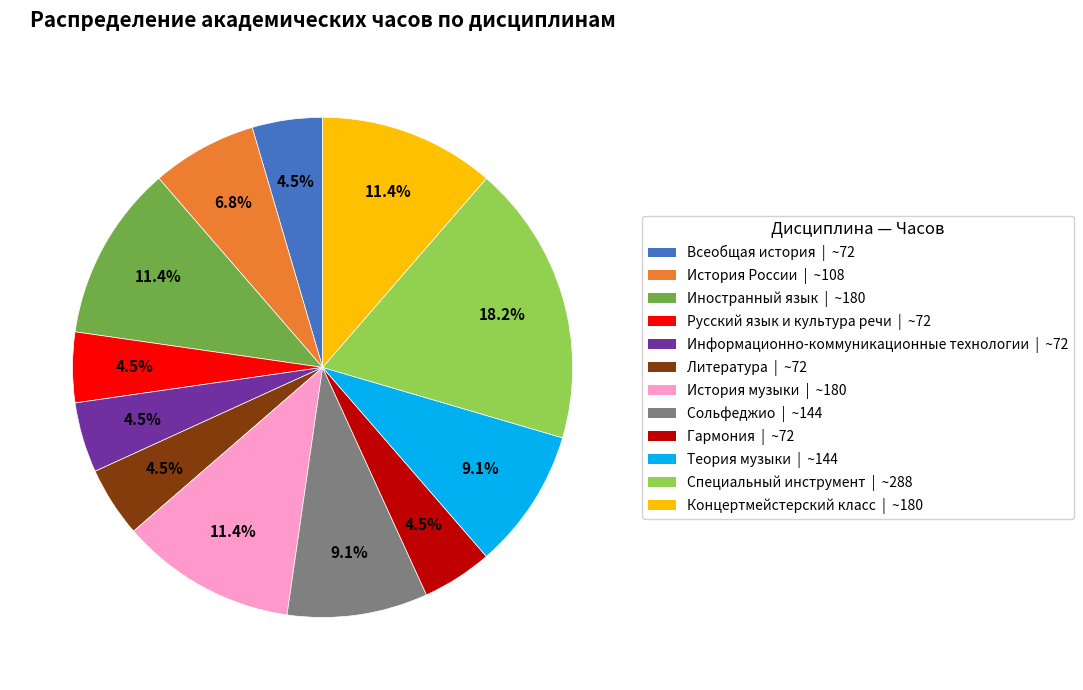

How many segments does this pie chart have?

12